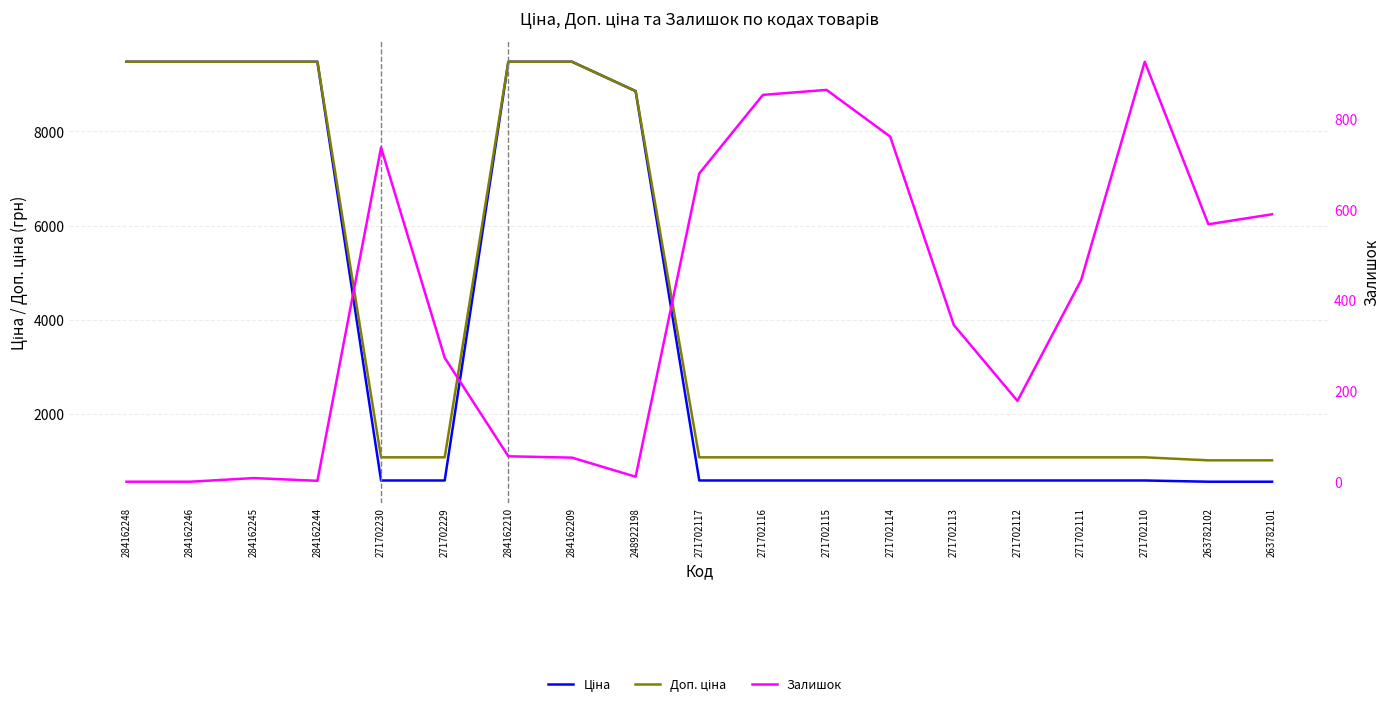

What is the difference between the Доп. ціна values at 271702229 and 263782101?

63.8